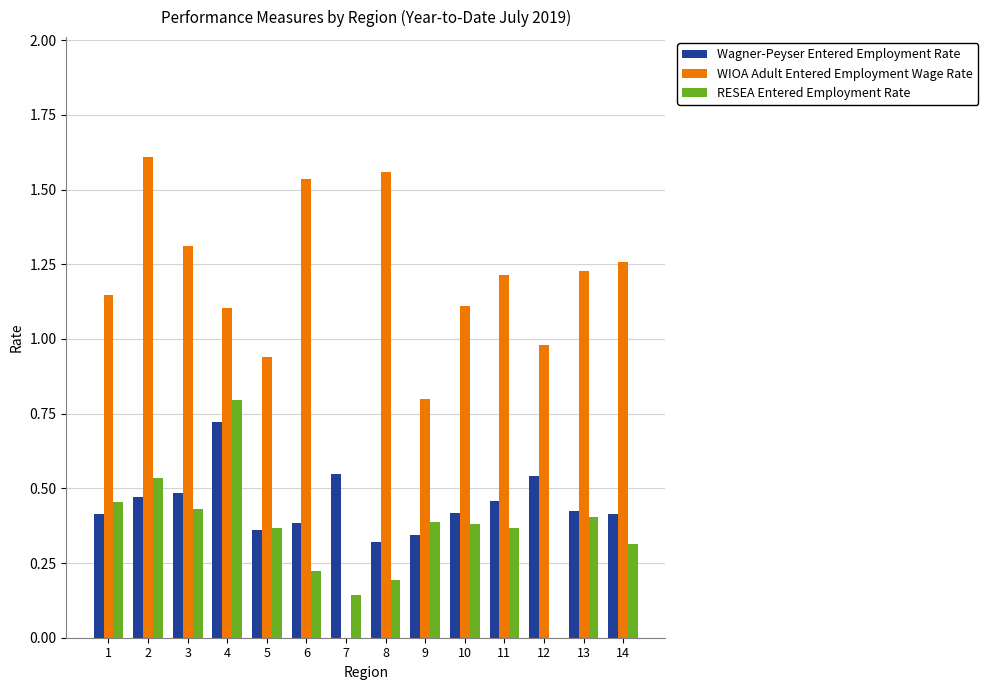

Which category has the highest value in the RESEA Entered Employment Rate series?

4